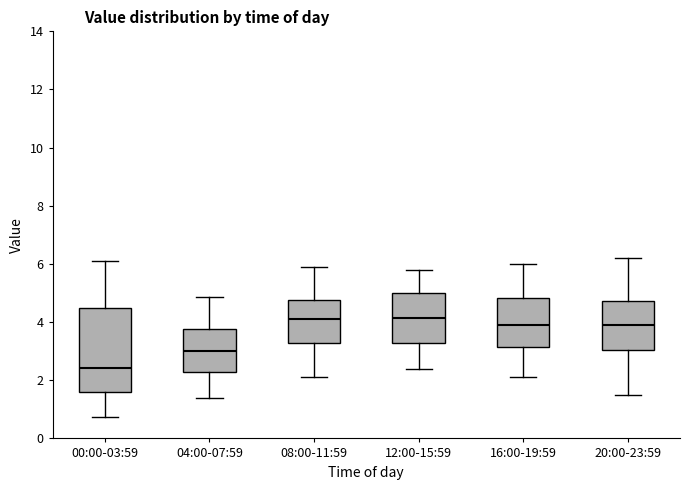

Which box is the tallest, from its lower edge to its upper edge?

00:00-03:59